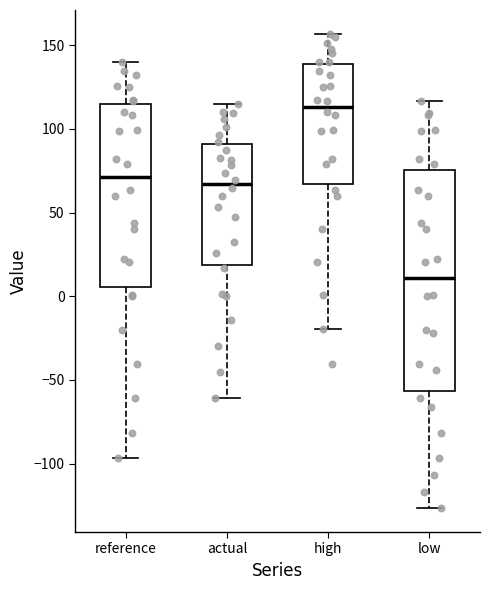

Where is the lower edge of the box for actual on the y-axis? The values are not printed on the chart, so give them approximately, as read against the axis.

20